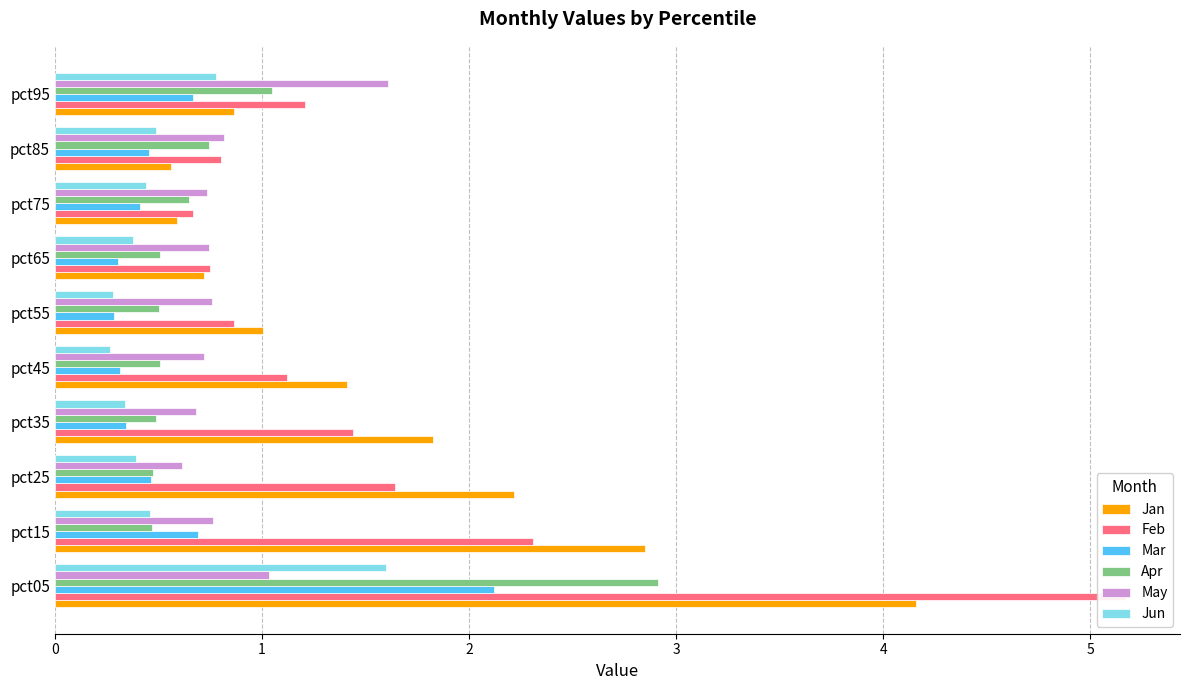

Count the number of data series in this chart.

6